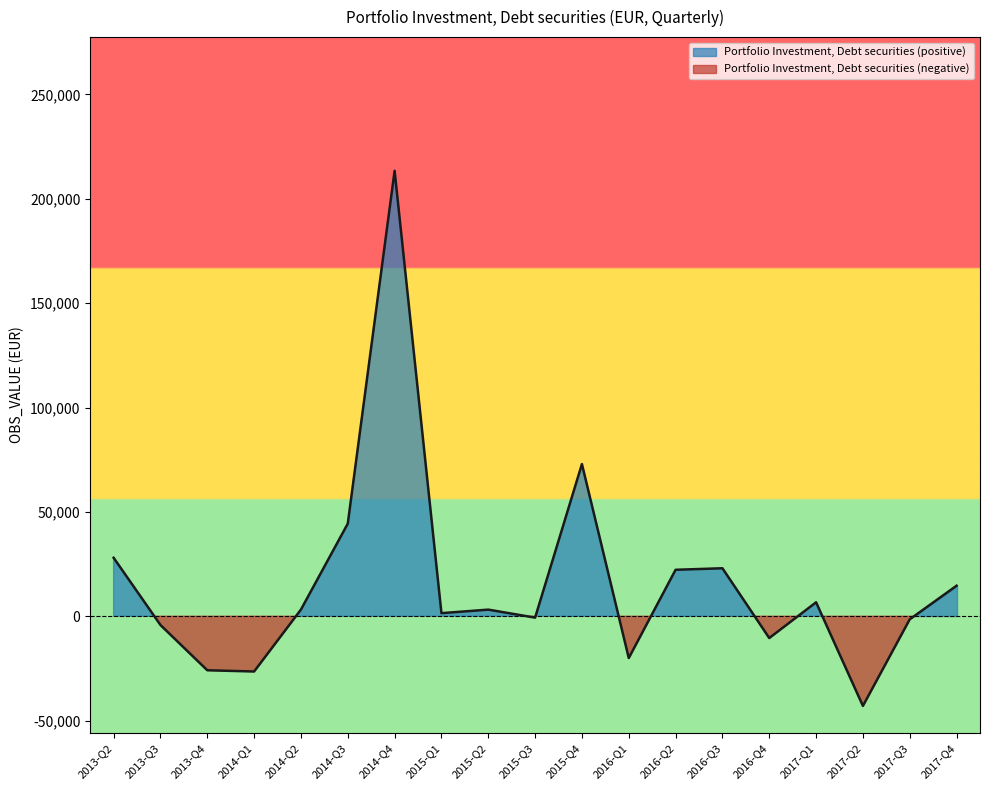

How many values are below zero?

8